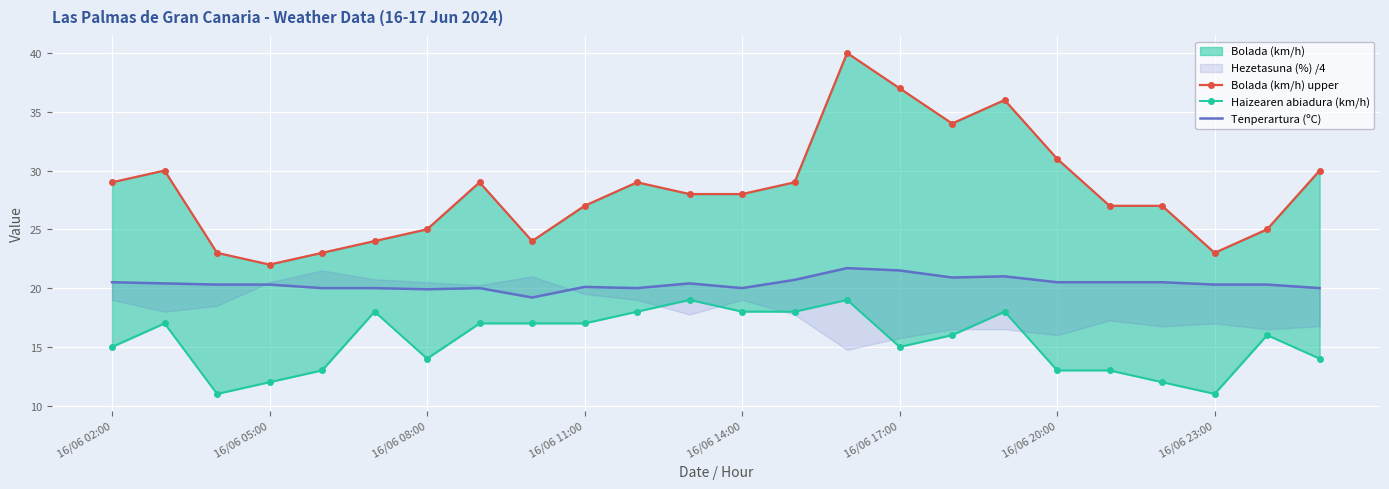

True or false: Haizearen abiadura (km/h) and Bolada (km/h) upper cross at least once.

False